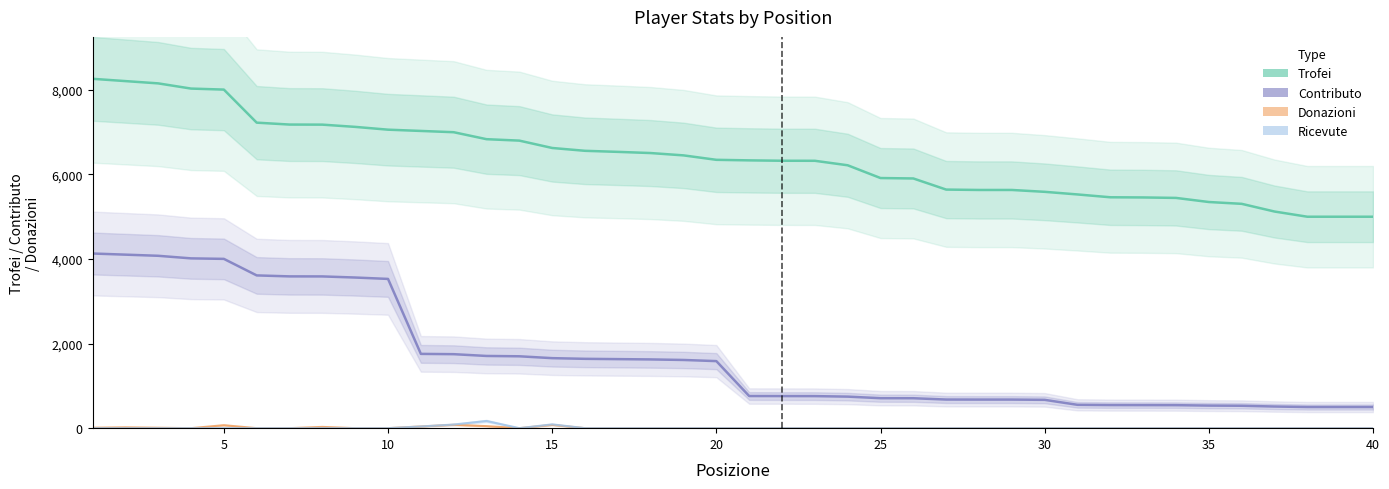

In Donazioni, how many points are lower than both neighbors (excluding endpoints)?

2